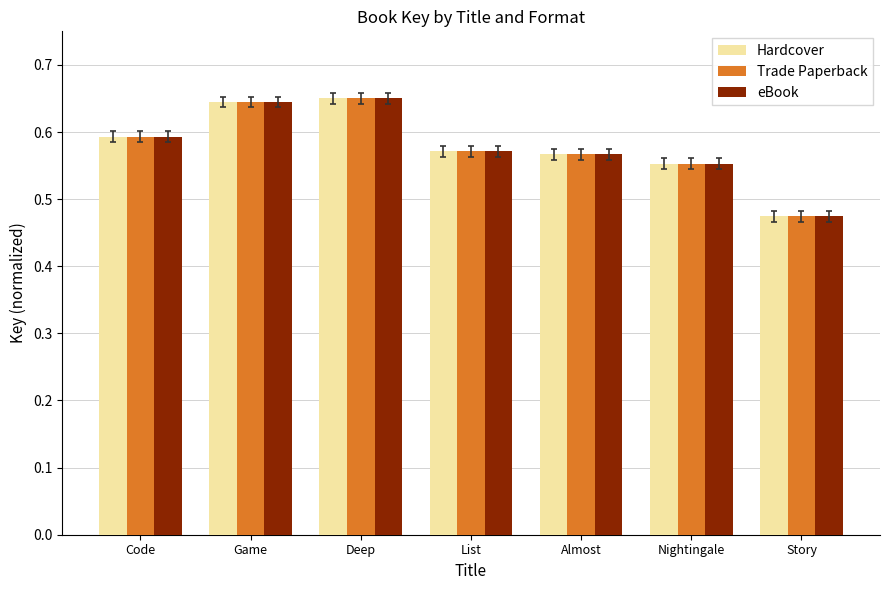

Does the chart contain any negative values?

No